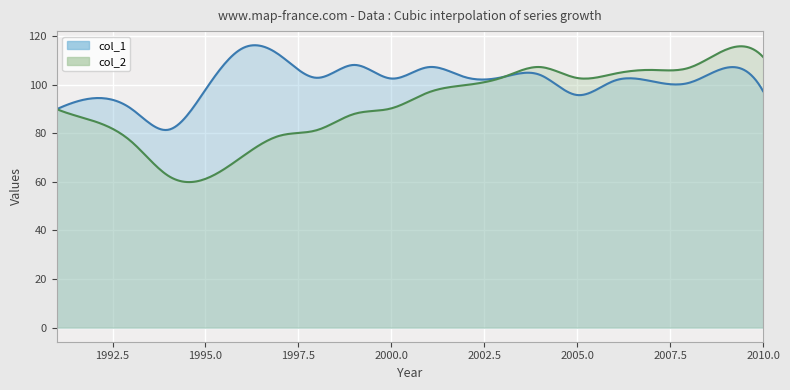

Rank the series by their average value, from highest to lowest.

col_1, col_2